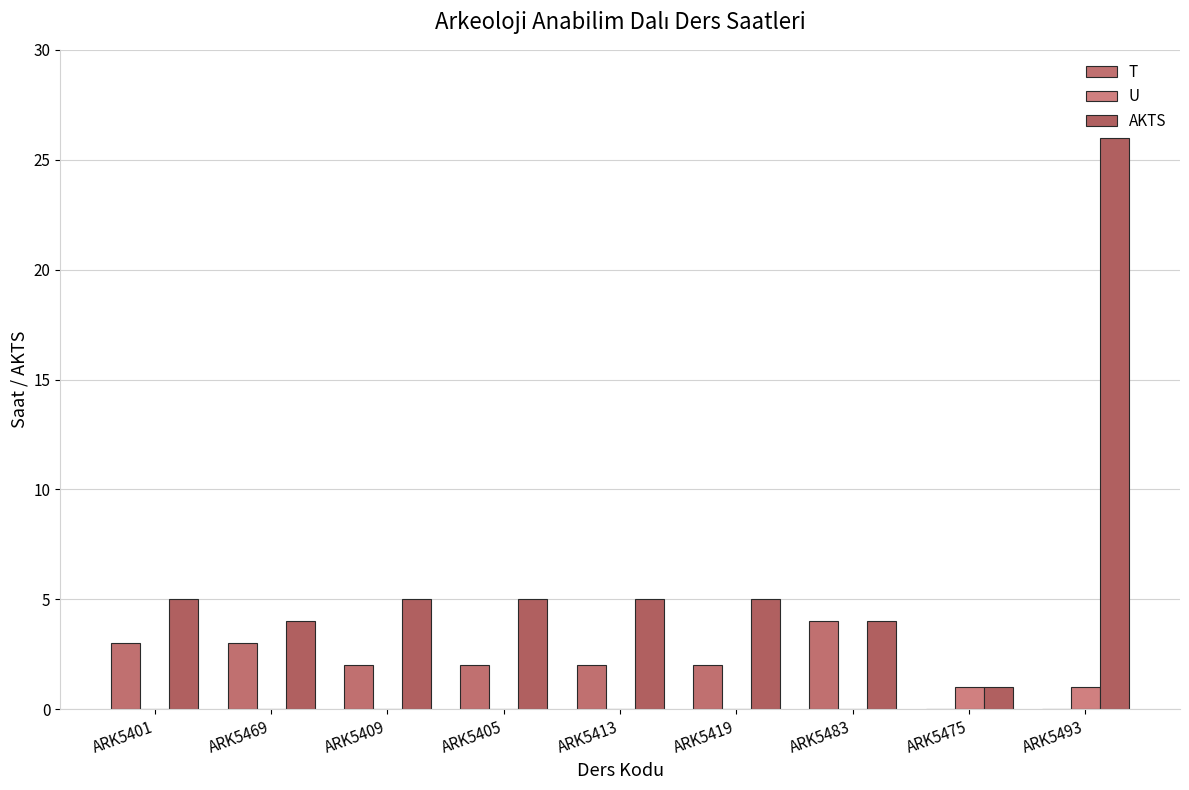

Count the number of data series in this chart.

3